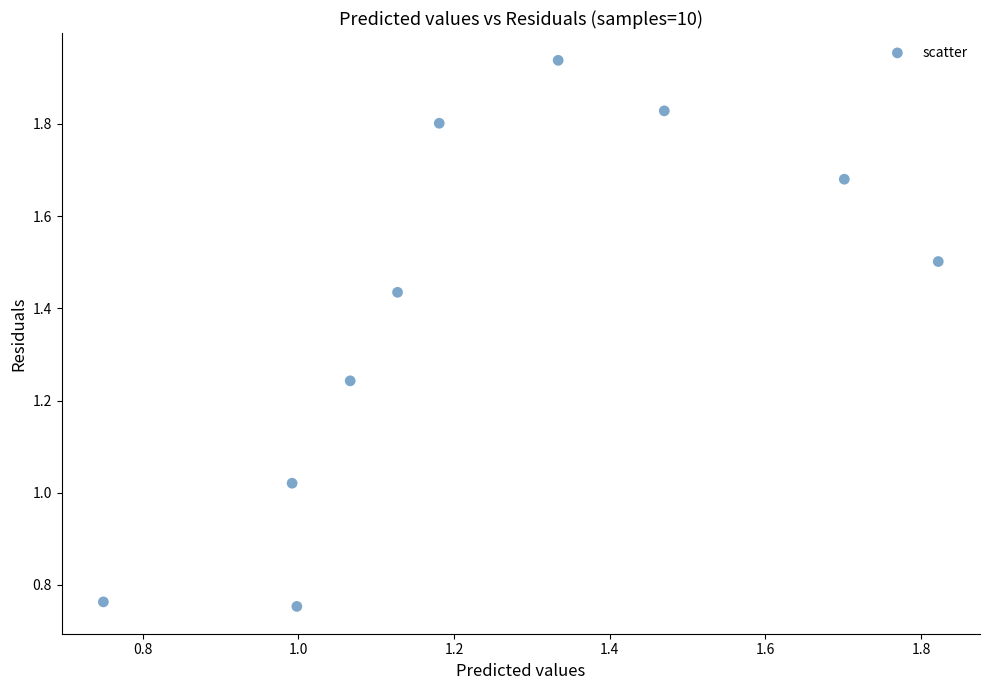

What is the range of X values (max minus min)?

1.1